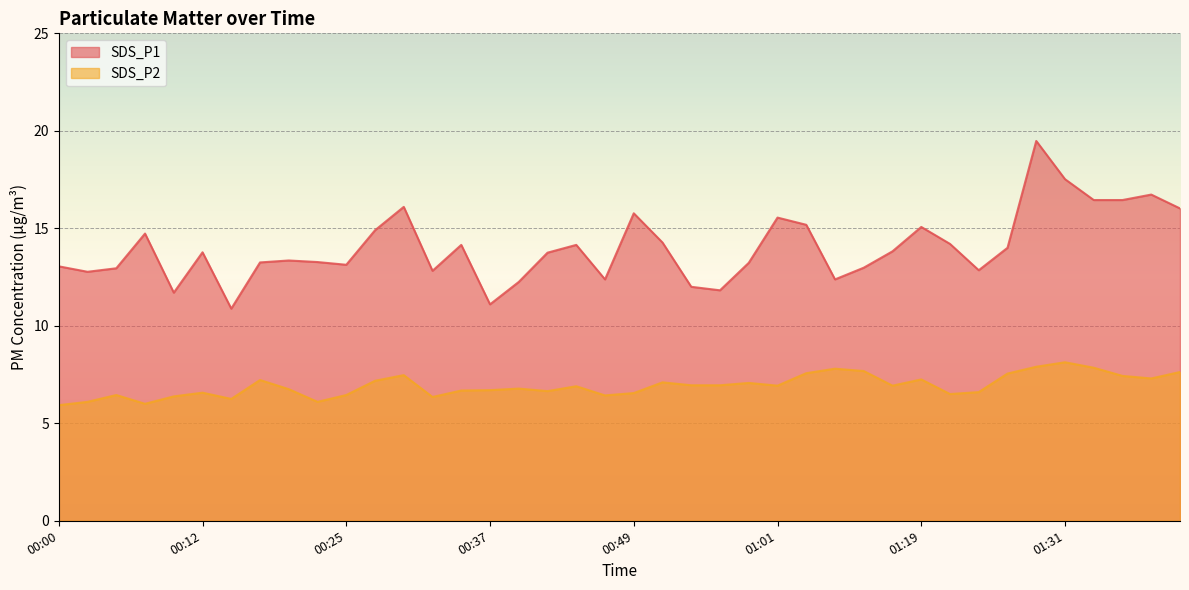

Rank the categories by SDS_P2 value from lowest to highest.

00:00, 00:07, 00:03, 00:22, 00:15, 00:32, 00:10, 00:47, 00:05, 00:25, 01:22, 00:49, 00:12, 01:24, 00:42, 00:34, 00:37, 00:20, 00:39, 00:44, 01:01, 01:17, 00:54, 00:56, 00:59, 00:51, 00:27, 00:17, 01:19, 01:39, 01:36, 00:29, 01:26, 01:09, 01:41, 01:14, 01:12, 01:34, 01:29, 01:31